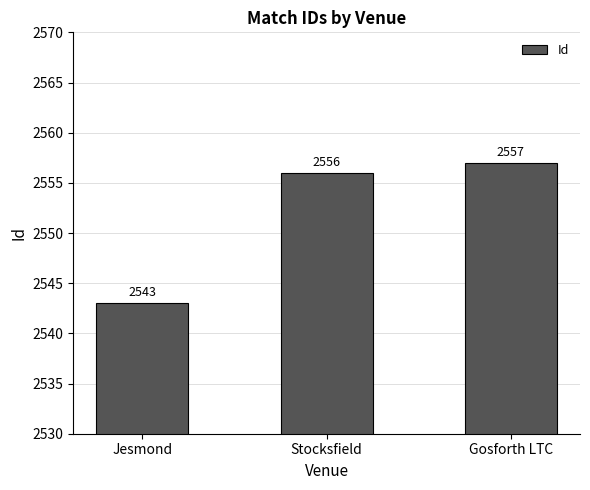

What is the ratio of the value at Gosforth LTC to the value at Jesmond?

1.0